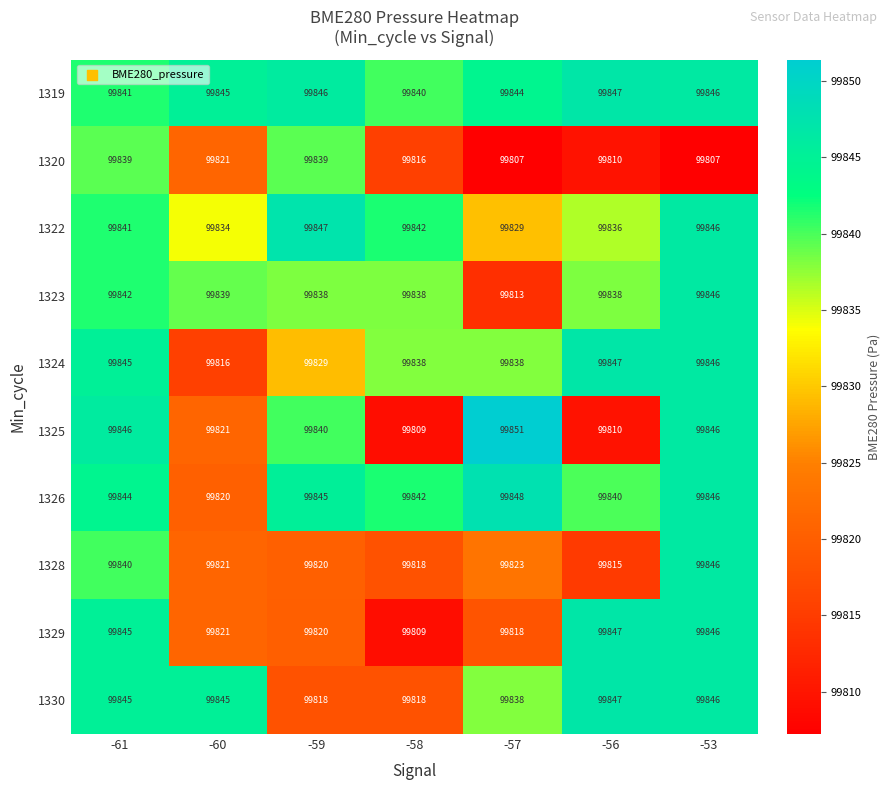

What is the difference between the 1328 values at -56 and -61?

25